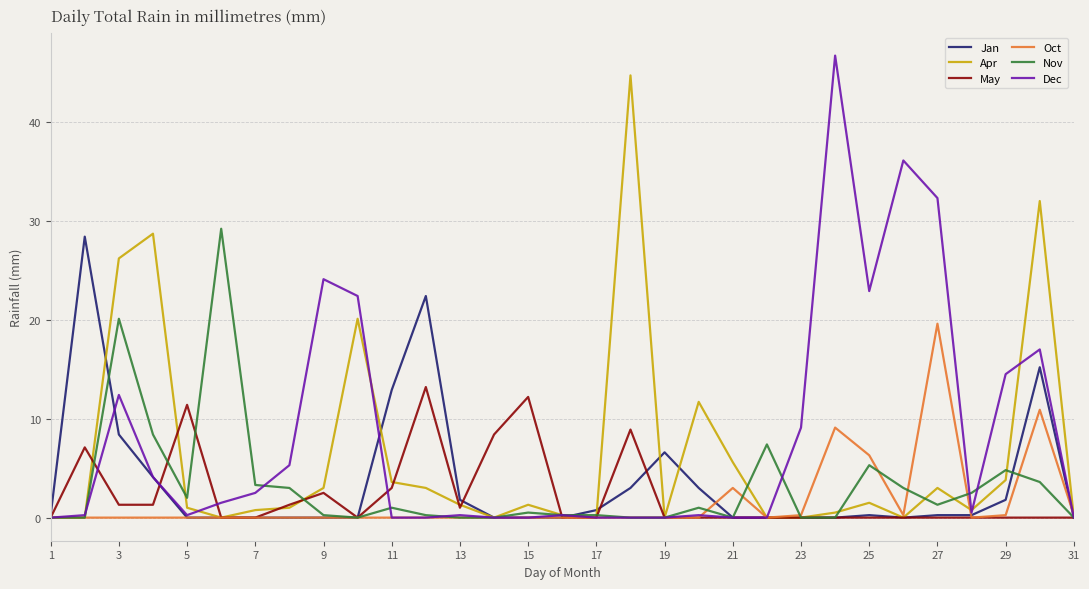

Does the chart display data point markers on the line(s)?

No